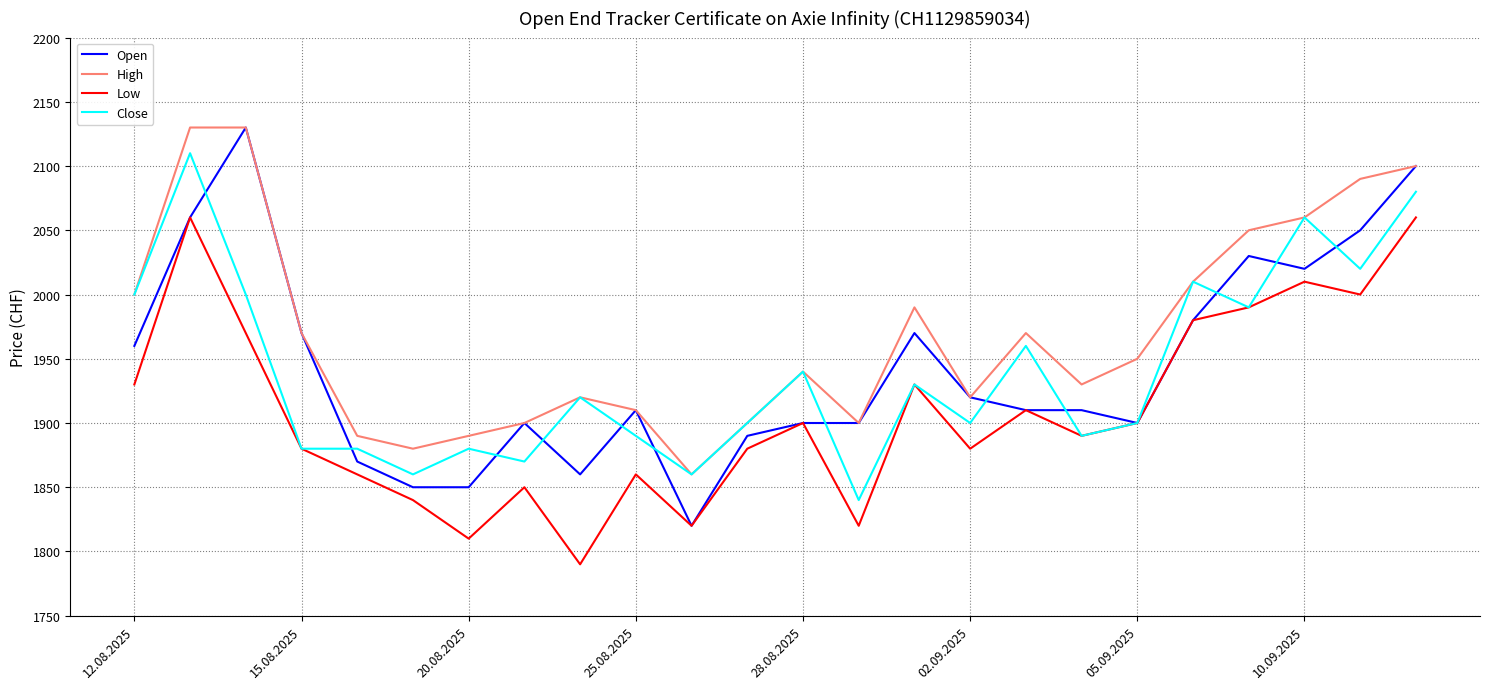

True or false: Low and High cross at least once.

False